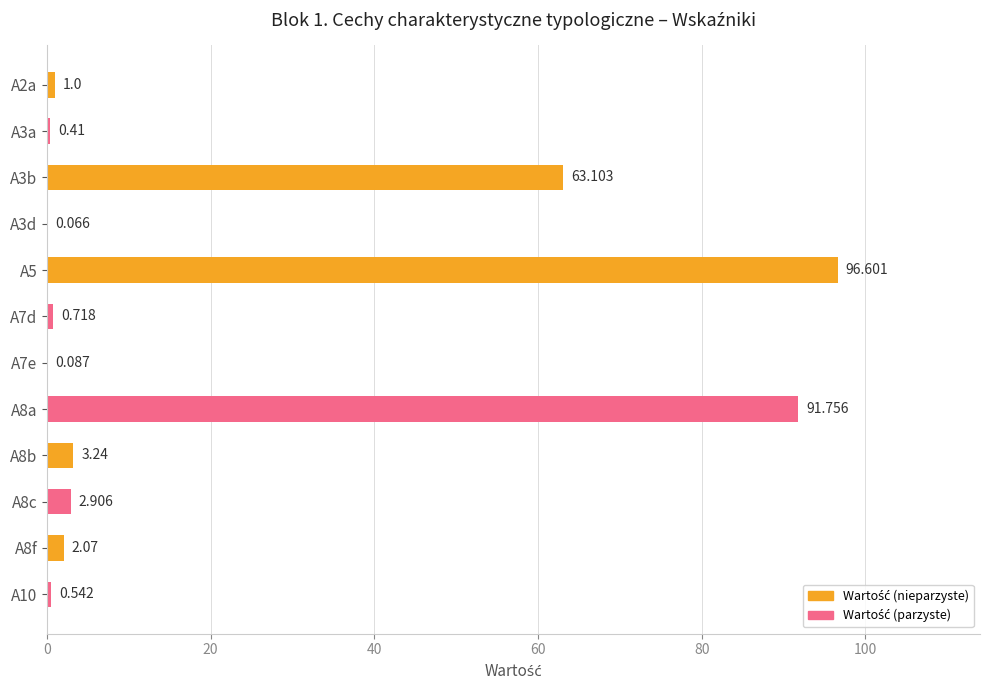

How many values exceed 2?

6